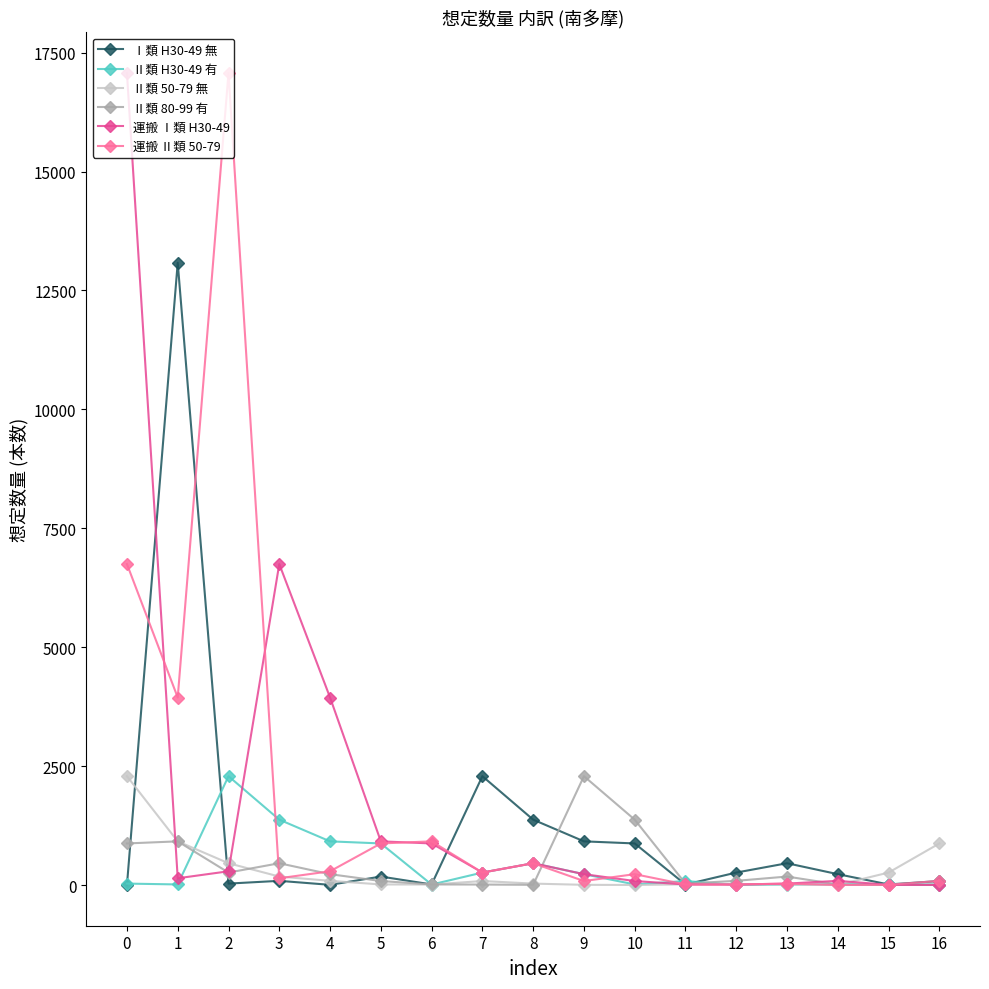

Does the chart have visible grid lines?

No